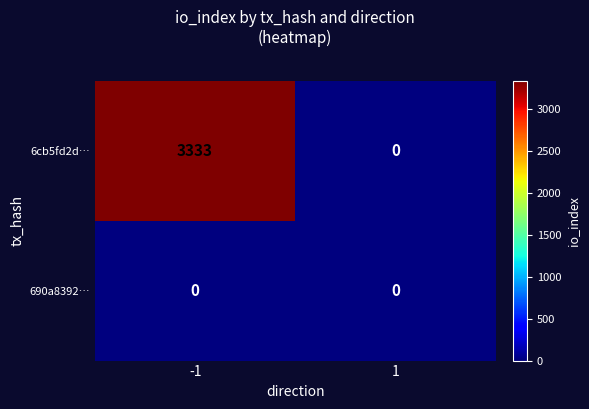

At which category is the sum across all series the highest?

-1